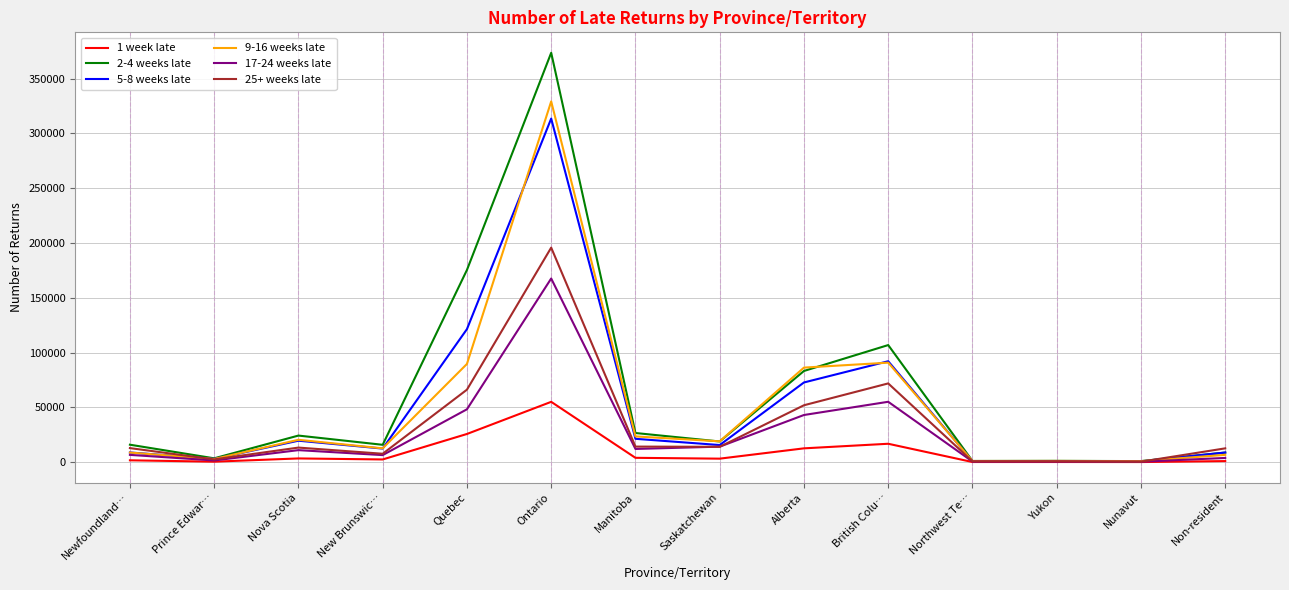

What are all the series names shown in the legend?

1 week late, 2-4 weeks late, 5-8 weeks late, 9-16 weeks late, 17-24 weeks late, 25+ weeks late